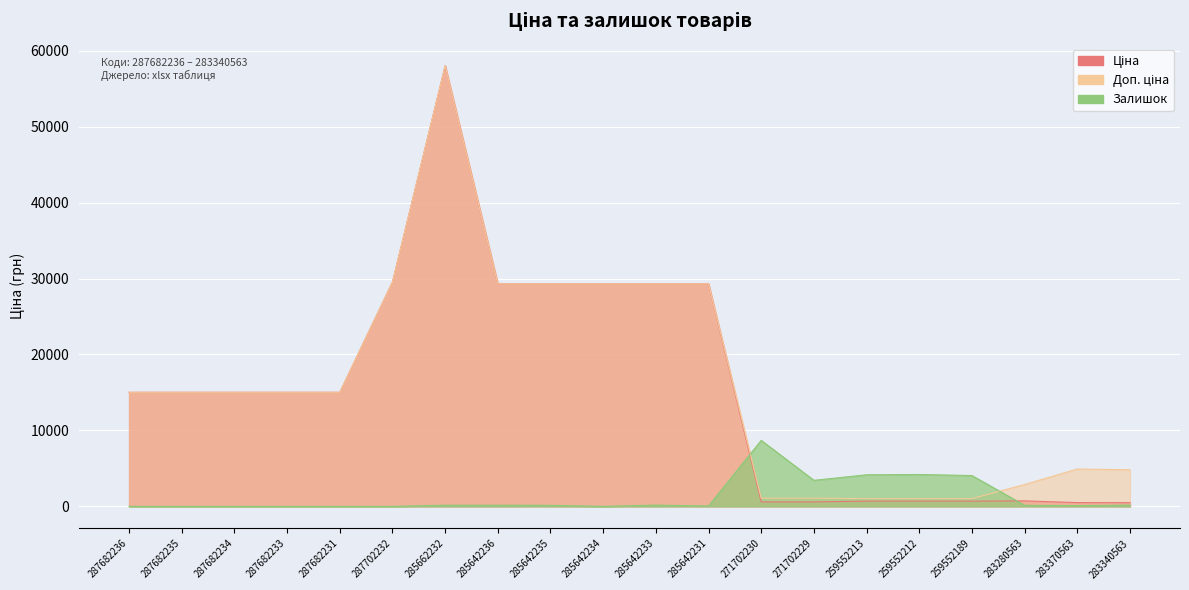

Is it true that Доп. ціна equals 3293.2 at 283370563?

False